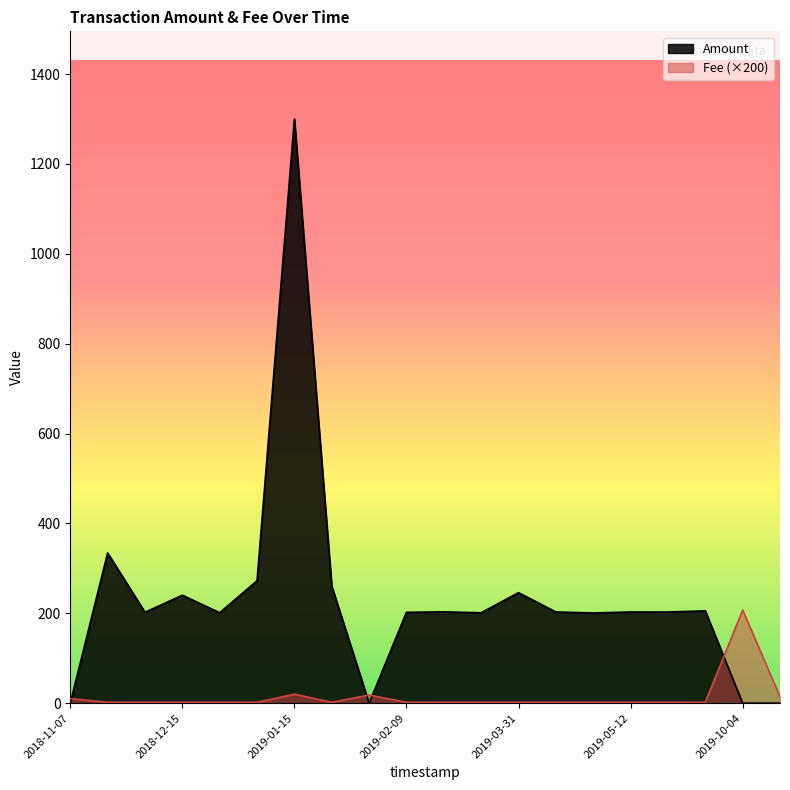

What is the difference between the Fee values at 2018-12-29 and 2019-01-20?

0.1